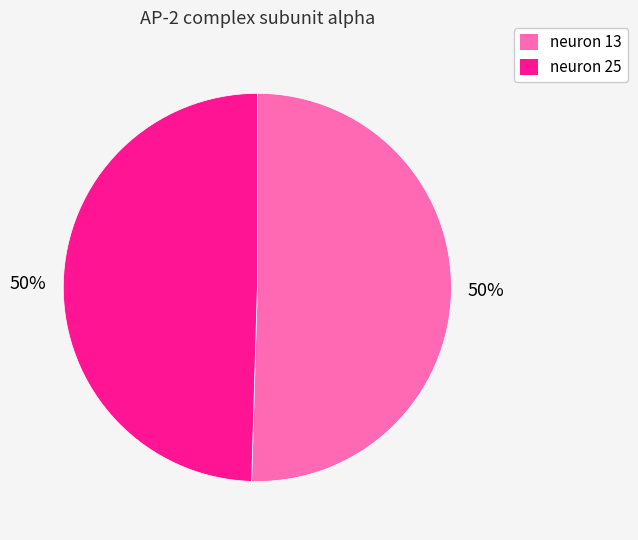

The neuron 25 slice represents 50% of the pie. True or false?

True